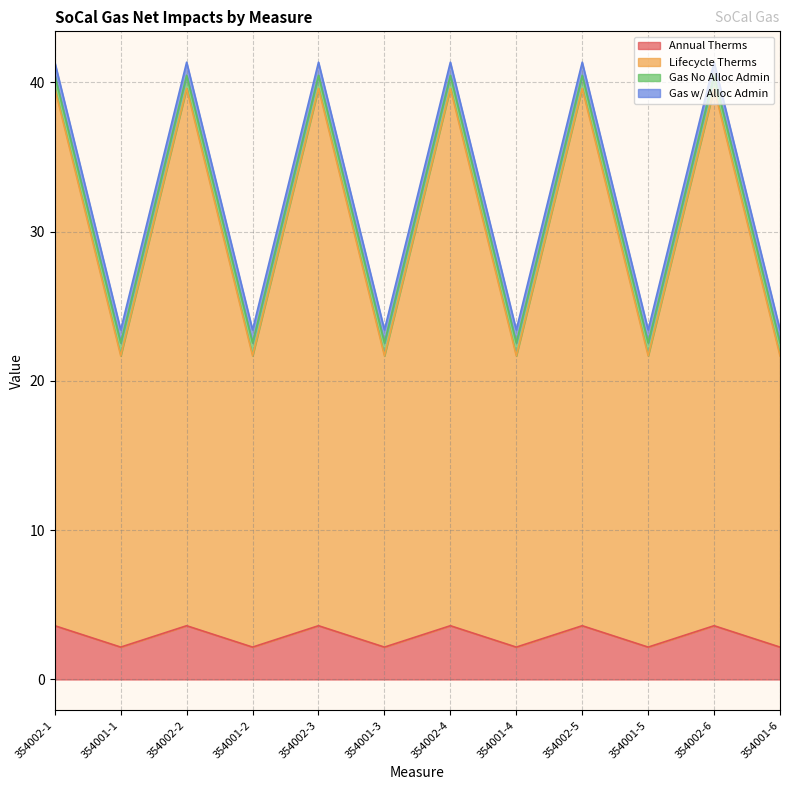

True or false: Gas No Alloc Admin and Gas w/ Alloc Admin intersect in this chart.

False